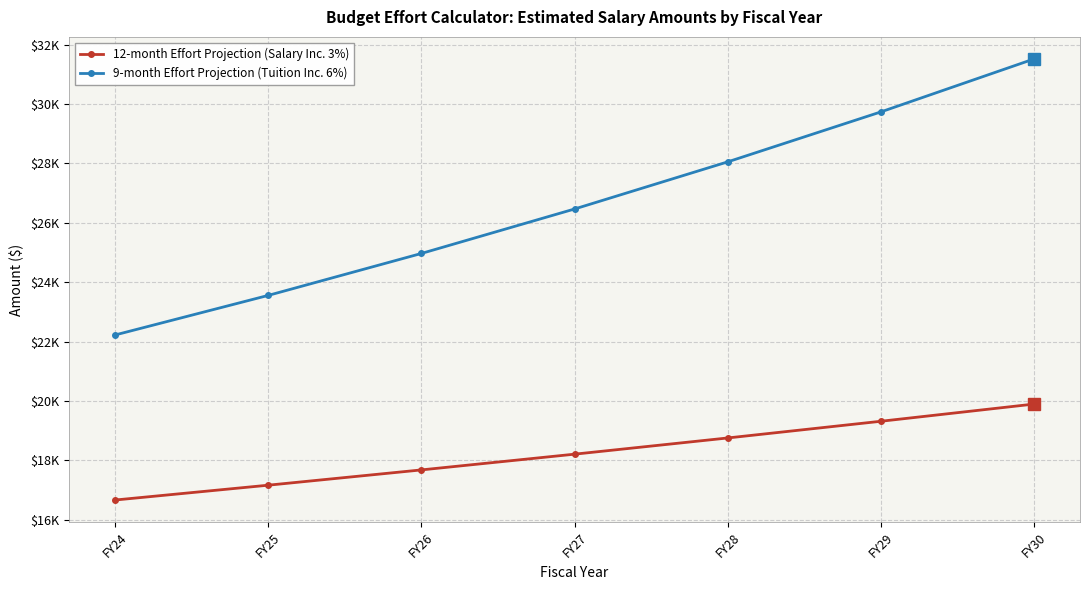

At which label is 12-month Effort Projection (Salary Inc. 3%) closest to 18276?

FY27